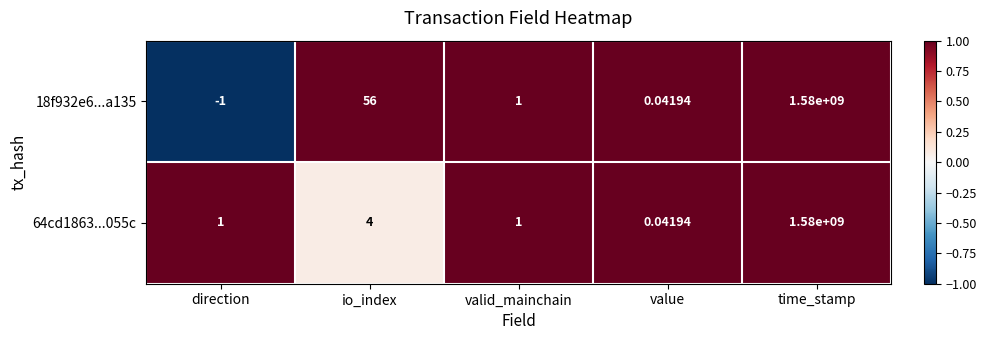

At which label does 64cd1863...055c reach its peak?

time_stamp